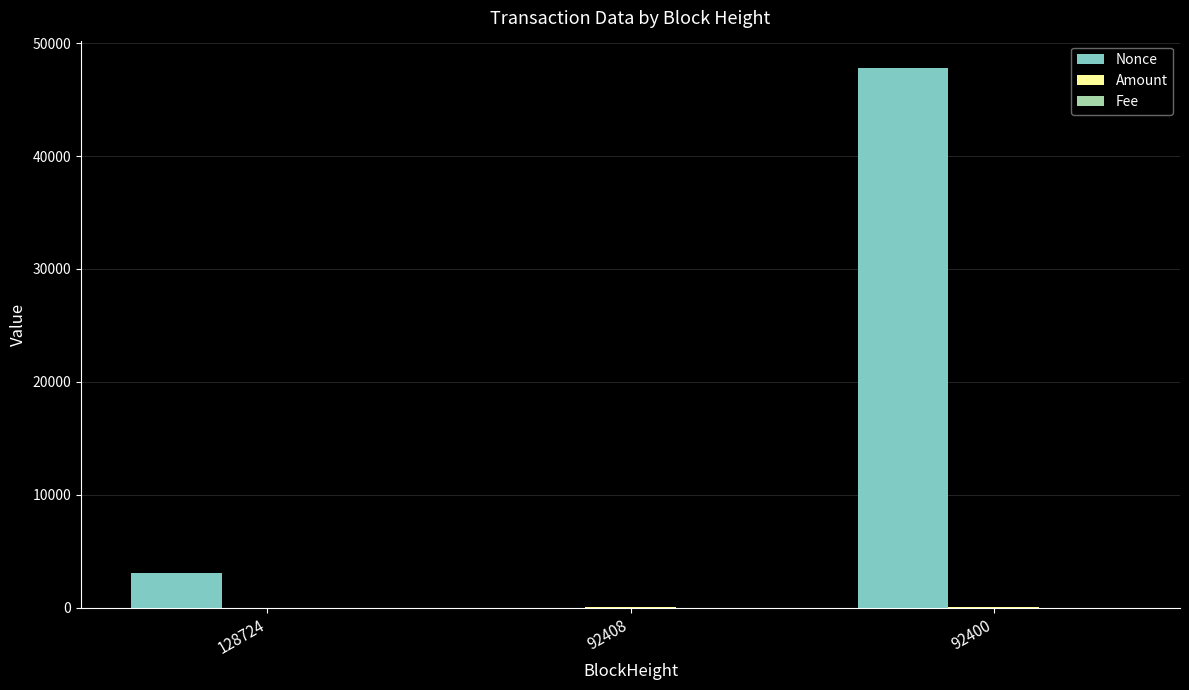

What is the total value across all series at 128724?

3022.0